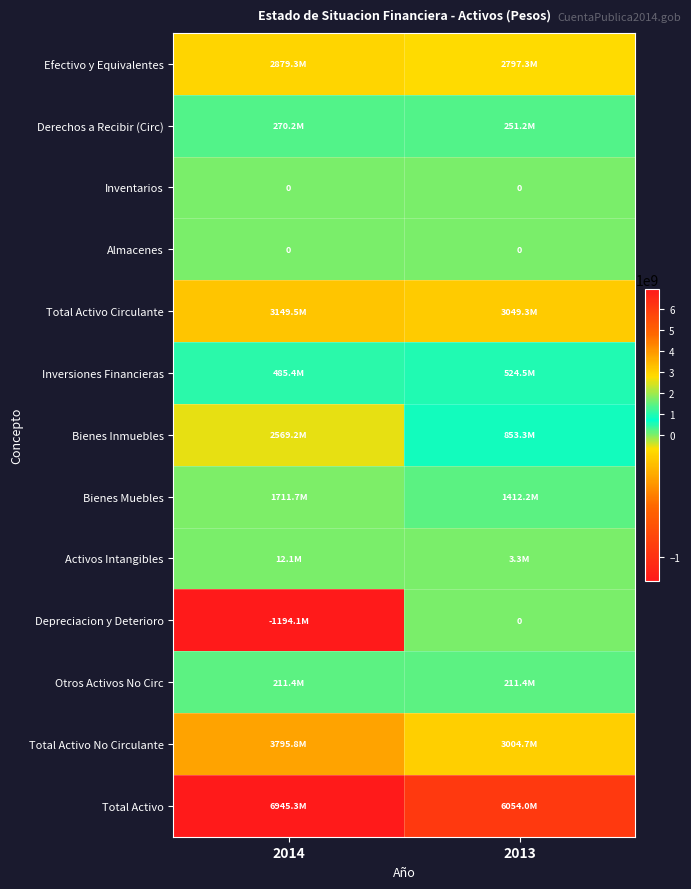

Which category has the highest value across all series?

2014